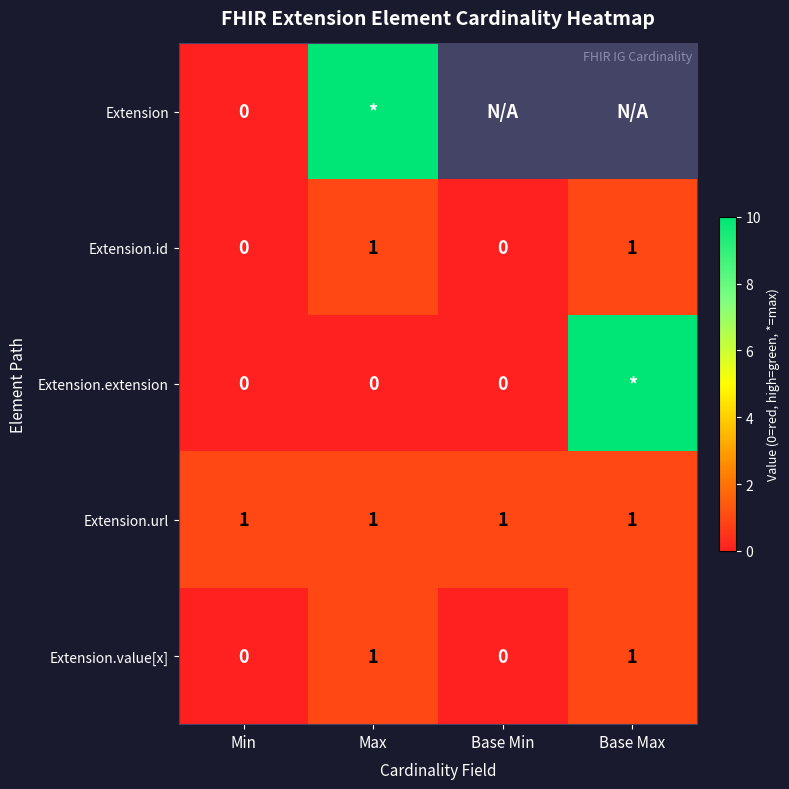

Is the value of Extension.id at Max greater than the value of Extension.value[x] at Min?

Yes